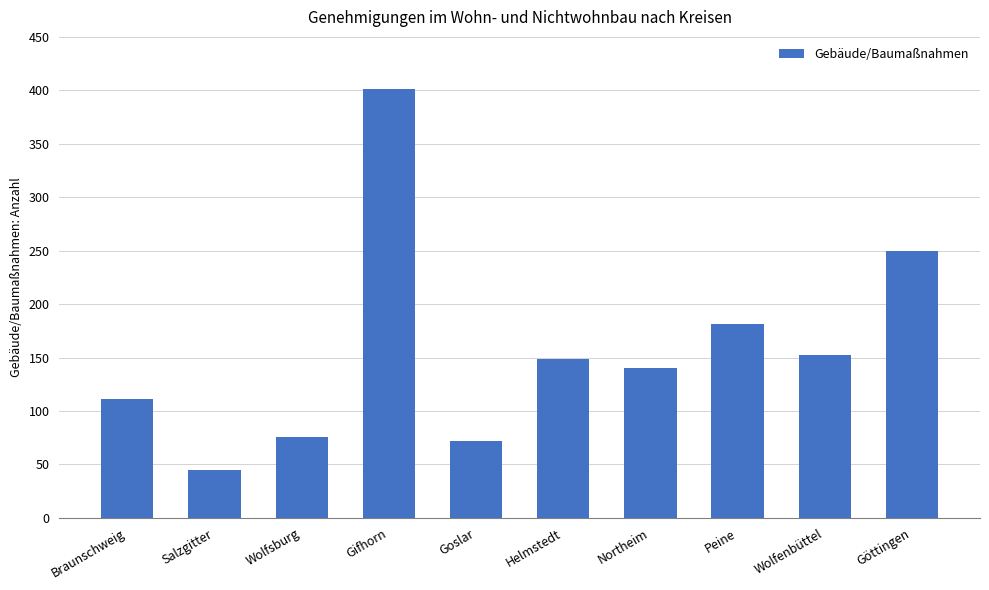

How many values are below 149?

5